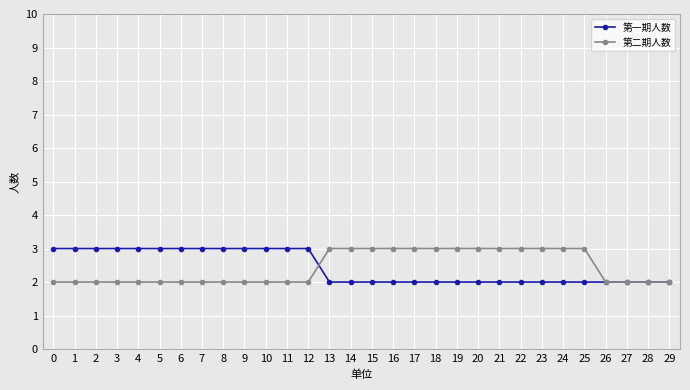

What is the spread (max minus min) of values at 9?

1